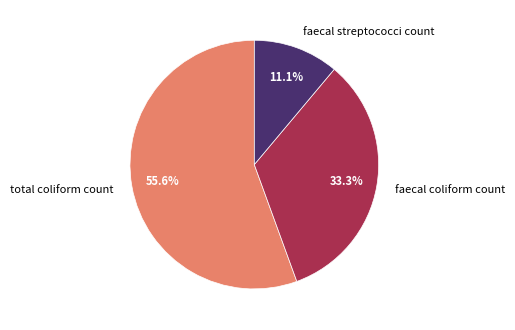

Which category has the biggest portion of the pie?

total coliform count